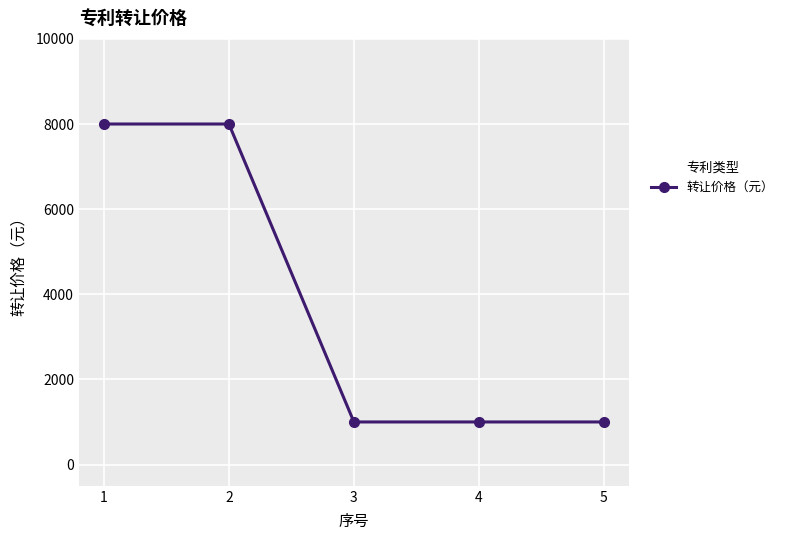

What is the difference between the second highest and second lowest values?

7000